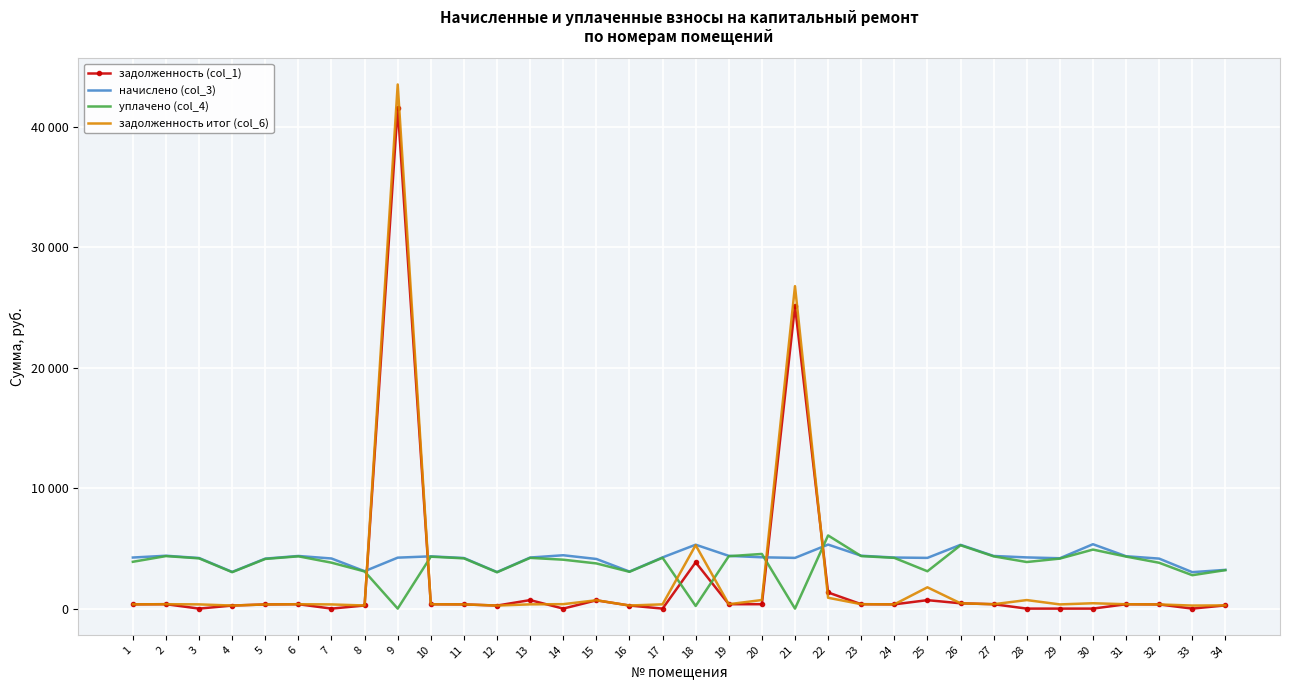

Where is the first local minimum for уплачено (col_4)?

4